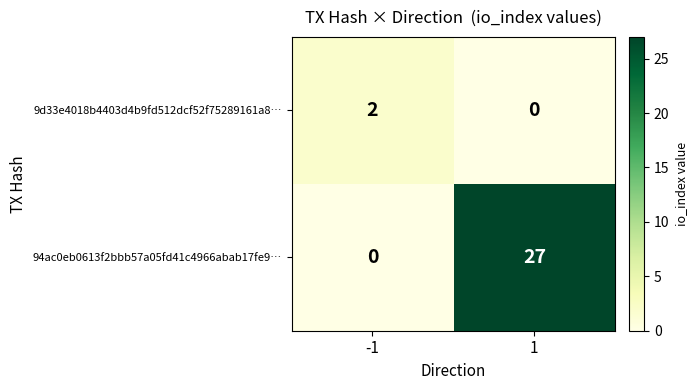

What is the maximum value shown in the chart?

27